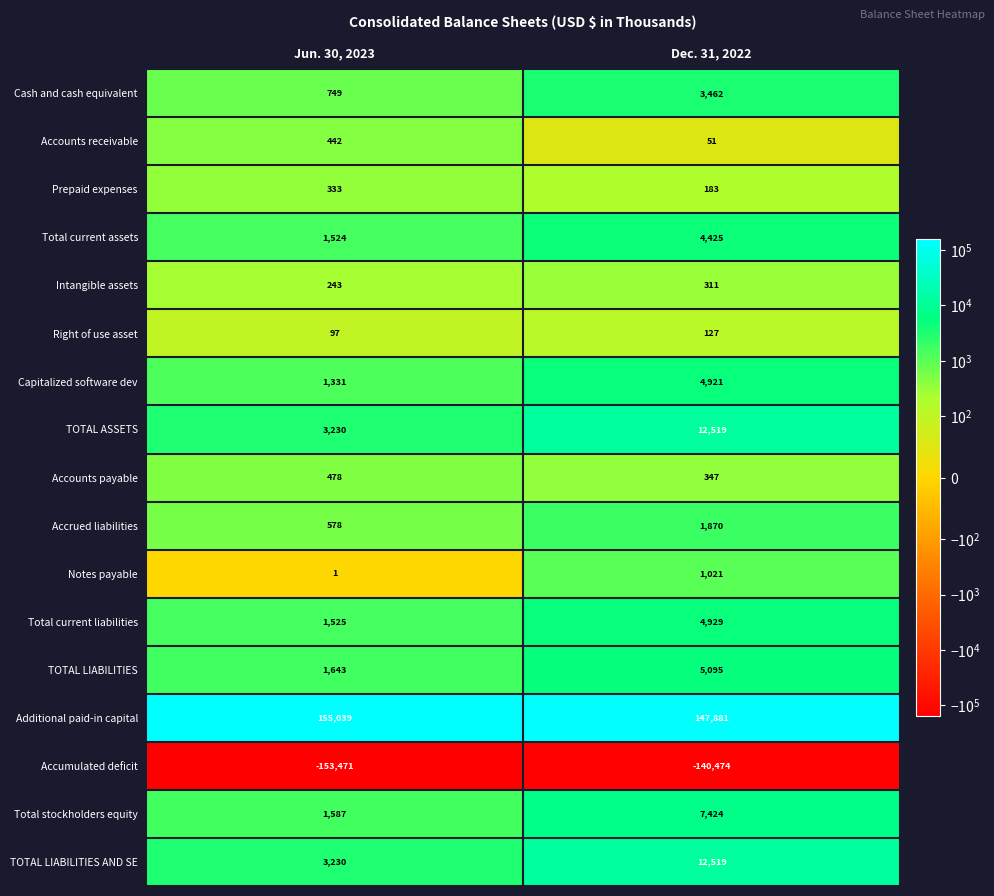

Between Jun. 30, 2023 and Dec. 31, 2022, which series saw the biggest shift?

Accumulated deficit